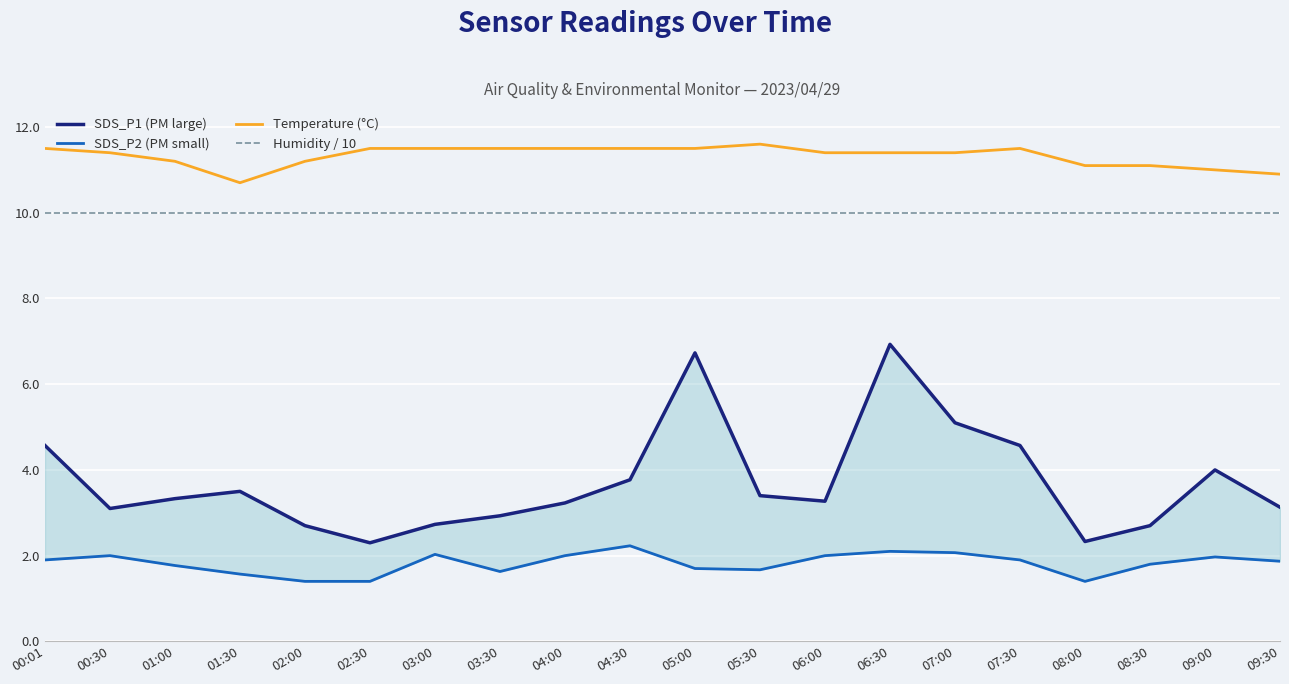

True or false: Temperature (°C) and Humidity / 10 intersect in this chart.

False